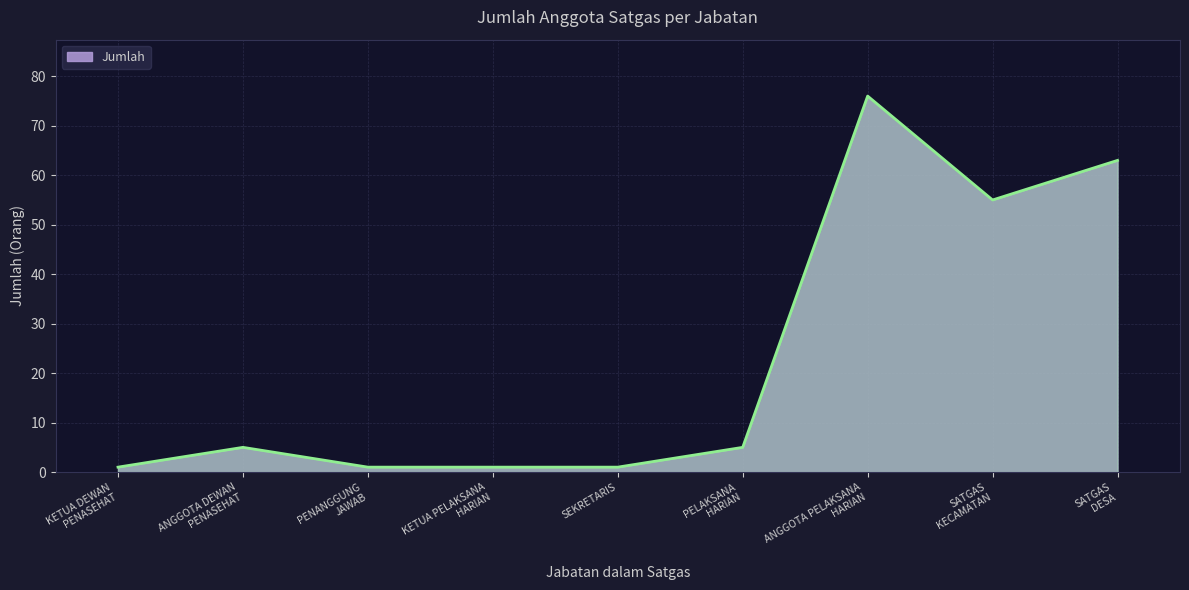

What is the difference between the second highest and second lowest values?

62